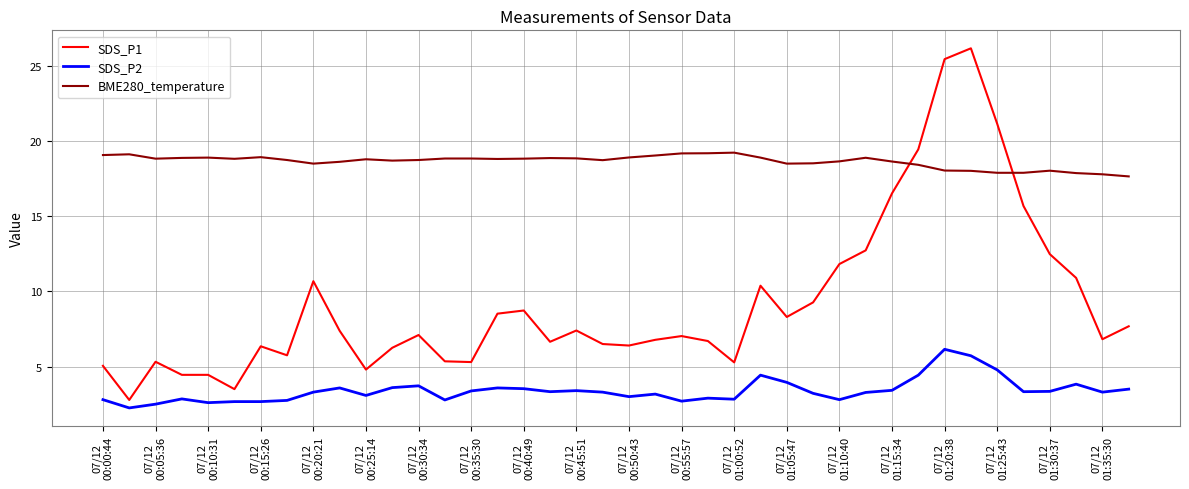

What is the difference between the maximum and minimum values in the BME280_temperature series?

1.6